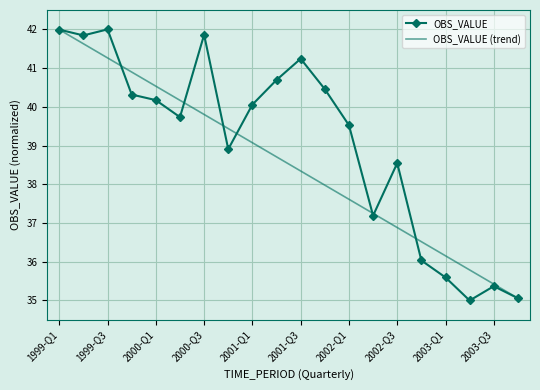

What is the difference between the maximum and minimum values in the OBS_VALUE (trend) series?

6.9